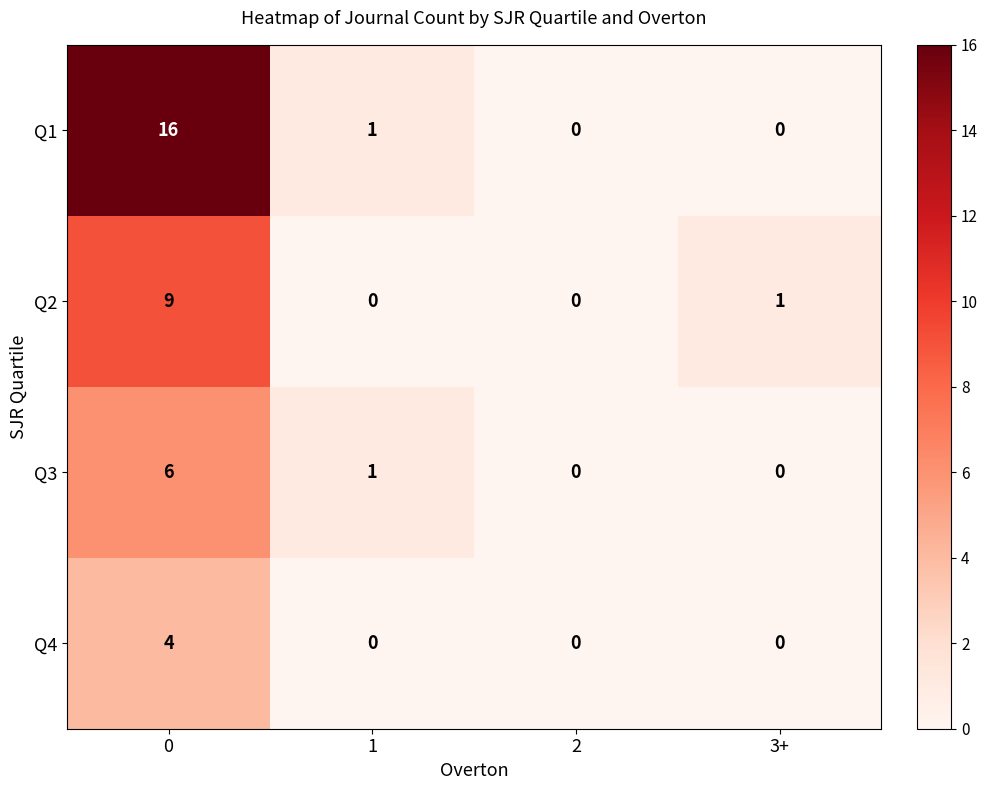

At 0, list the series in order from smallest to largest.

Q4, Q3, Q2, Q1